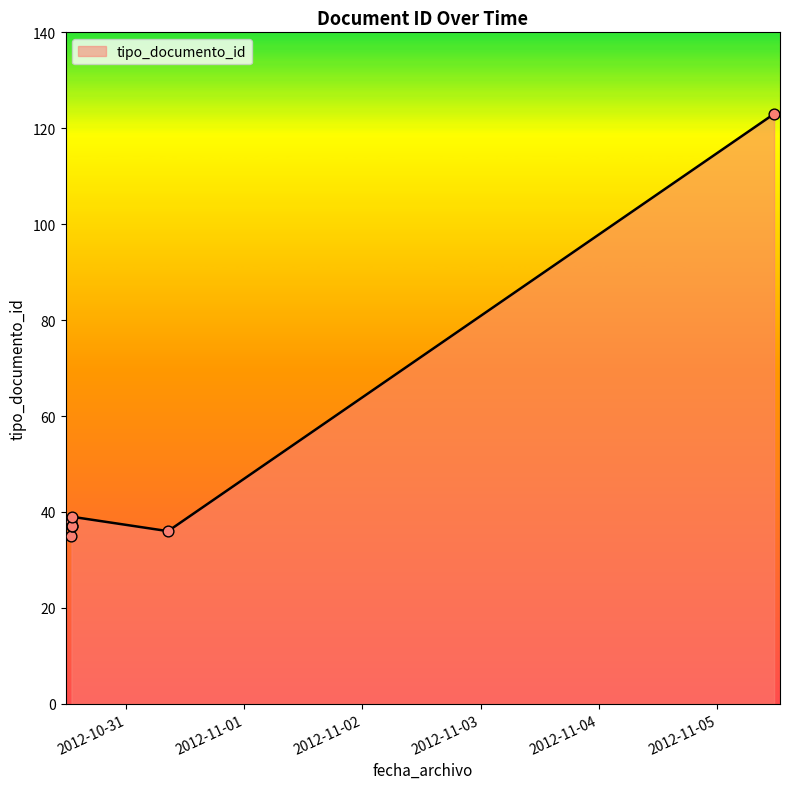

Approximately how many times larger is the value at 2012-10-30 12:59:21 compared to 2012-10-30 12:55:12?

1.1